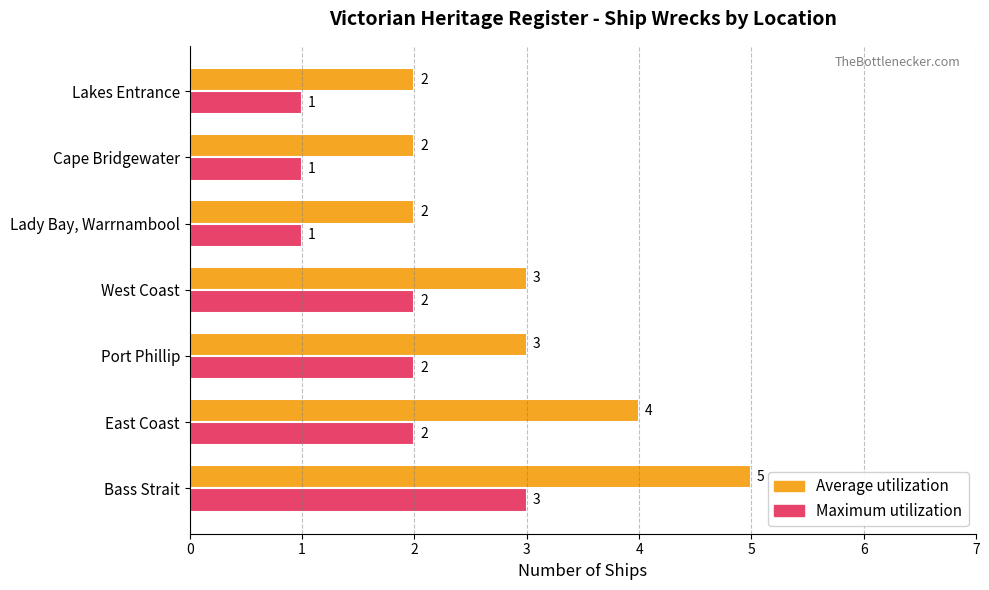

Which series has the largest range (max minus min)?

Average utilization